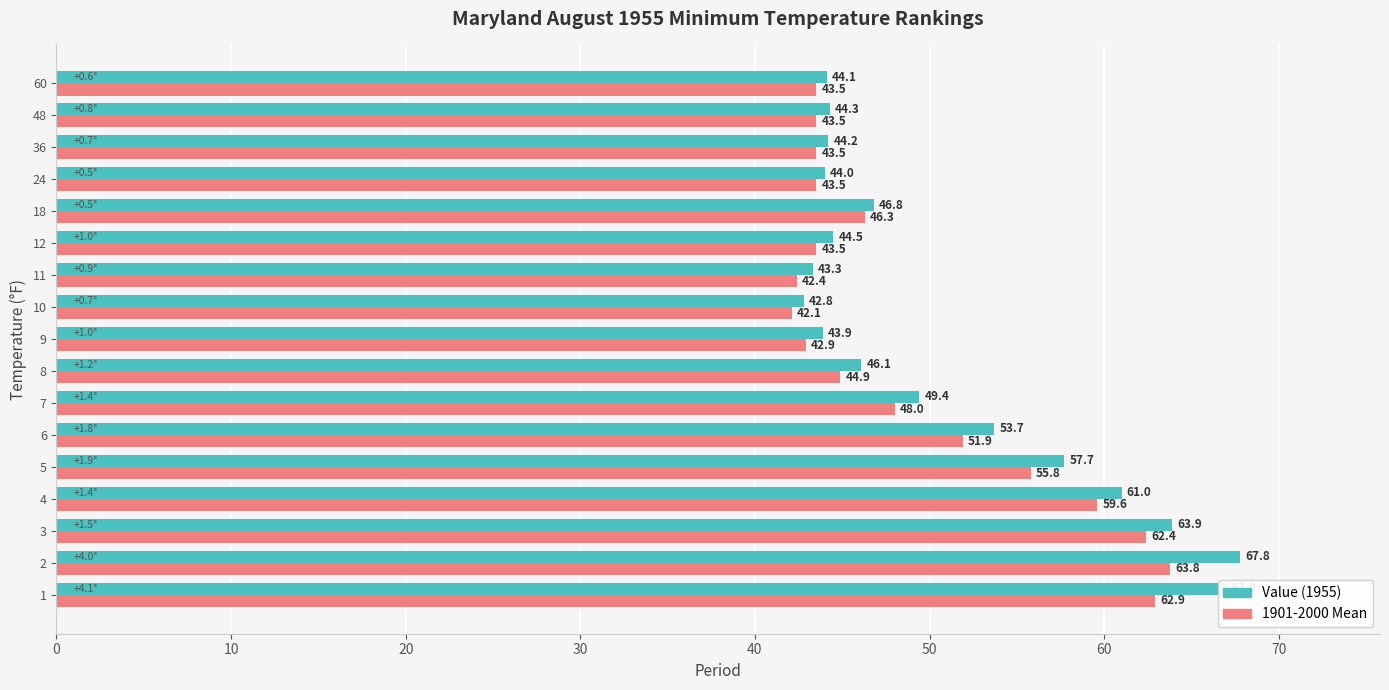

How many data points does each series have?

17